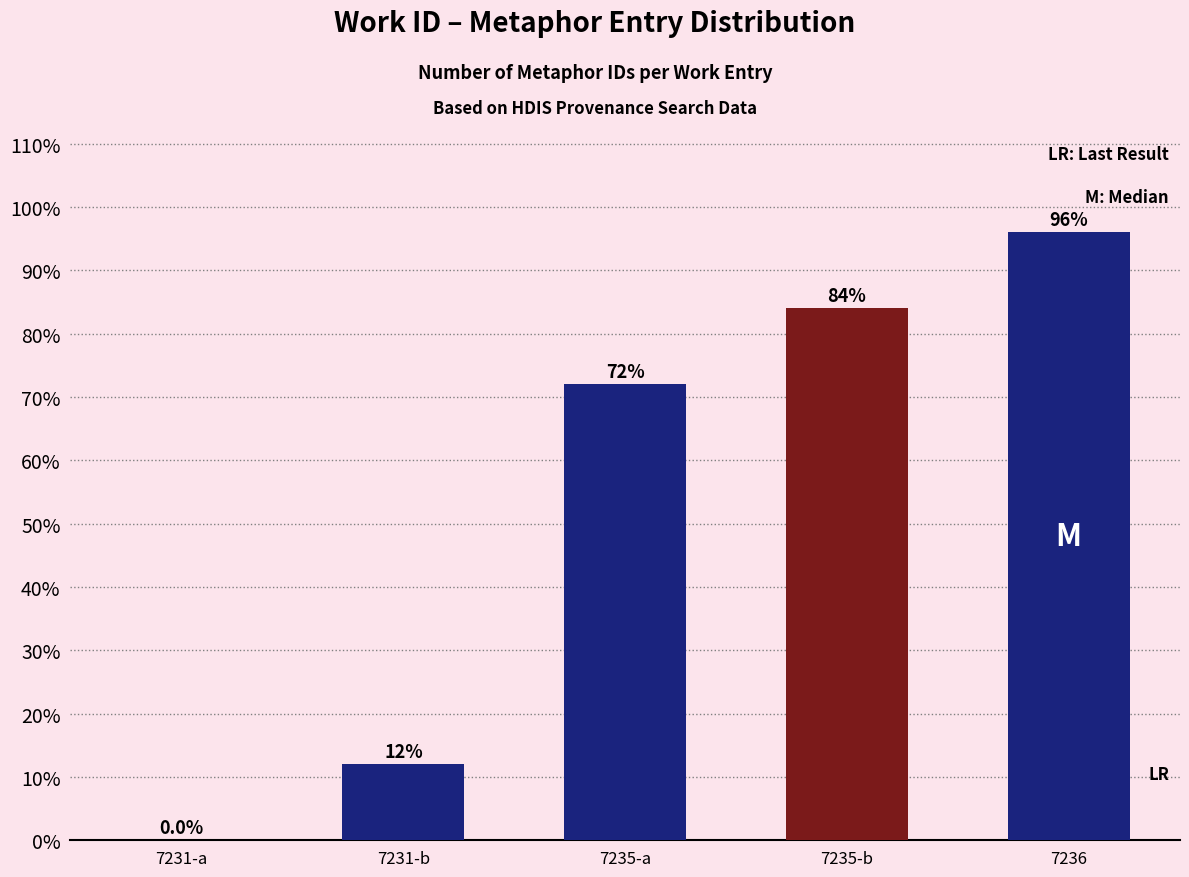

How many distinct data groups are displayed?

1